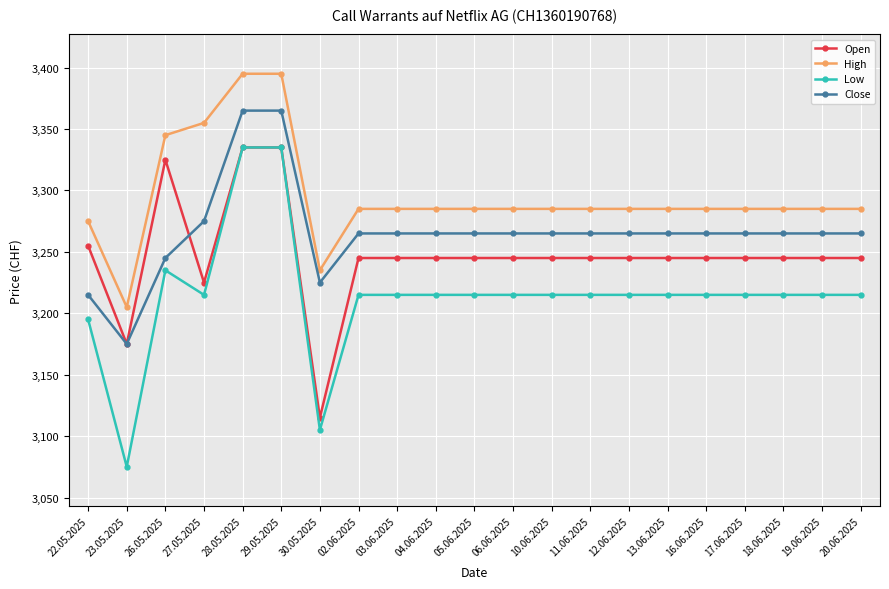

Reading left to right, what are all the values shown in this chart?

Open: 22.05.2025=3255	23.05.2025=3175	26.05.2025=3325	27.05.2025=3225	28.05.2025=3335	29.05.2025=3335	30.05.2025=3115	02.06.2025=3245	03.06.2025=3245	04.06.2025=3245	05.06.2025=3245	06.06.2025=3245	10.06.2025=3245	11.06.2025=3245	12.06.2025=3245	13.06.2025=3245	16.06.2025=3245	17.06.2025=3245	18.06.2025=3245	19.06.2025=3245	20.06.2025=3245
High: 22.05.2025=3275	23.05.2025=3205	26.05.2025=3345	27.05.2025=3355	28.05.2025=3395	29.05.2025=3395	30.05.2025=3235	02.06.2025=3285	03.06.2025=3285	04.06.2025=3285	05.06.2025=3285	06.06.2025=3285	10.06.2025=3285	11.06.2025=3285	12.06.2025=3285	13.06.2025=3285	16.06.2025=3285	17.06.2025=3285	18.06.2025=3285	19.06.2025=3285	20.06.2025=3285
Low: 22.05.2025=3195	23.05.2025=3075	26.05.2025=3235	27.05.2025=3215	28.05.2025=3335	29.05.2025=3335	30.05.2025=3105	02.06.2025=3215	03.06.2025=3215	04.06.2025=3215	05.06.2025=3215	06.06.2025=3215	10.06.2025=3215	11.06.2025=3215	12.06.2025=3215	13.06.2025=3215	16.06.2025=3215	17.06.2025=3215	18.06.2025=3215	19.06.2025=3215	20.06.2025=3215
Close: 22.05.2025=3215	23.05.2025=3175	26.05.2025=3245	27.05.2025=3275	28.05.2025=3365	29.05.2025=3365	30.05.2025=3225	02.06.2025=3265	03.06.2025=3265	04.06.2025=3265	05.06.2025=3265	06.06.2025=3265	10.06.2025=3265	11.06.2025=3265	12.06.2025=3265	13.06.2025=3265	16.06.2025=3265	17.06.2025=3265	18.06.2025=3265	19.06.2025=3265	20.06.2025=3265